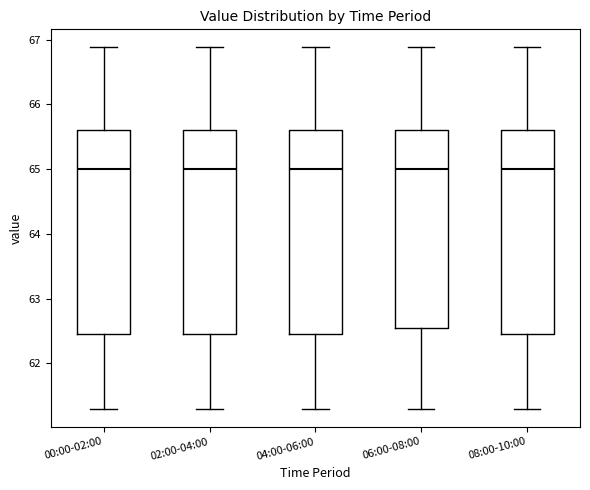

Reading left to right, read every box against the y-axis: the position of its median line, the range the box covers, and the ends of its whiskers. The values are not printed on the chart, so give them approximately, as read against the axis.

00:00-02:00: median 65.0, box 62.5 to 65.6, whiskers 61.3 to 66.9
02:00-04:00: median 65.0, box 62.5 to 65.6, whiskers 61.3 to 66.9
04:00-06:00: median 65.0, box 62.5 to 65.6, whiskers 61.3 to 66.9
06:00-08:00: median 65.0, box 62.6 to 65.6, whiskers 61.3 to 66.9
08:00-10:00: median 65.0, box 62.5 to 65.6, whiskers 61.3 to 66.9